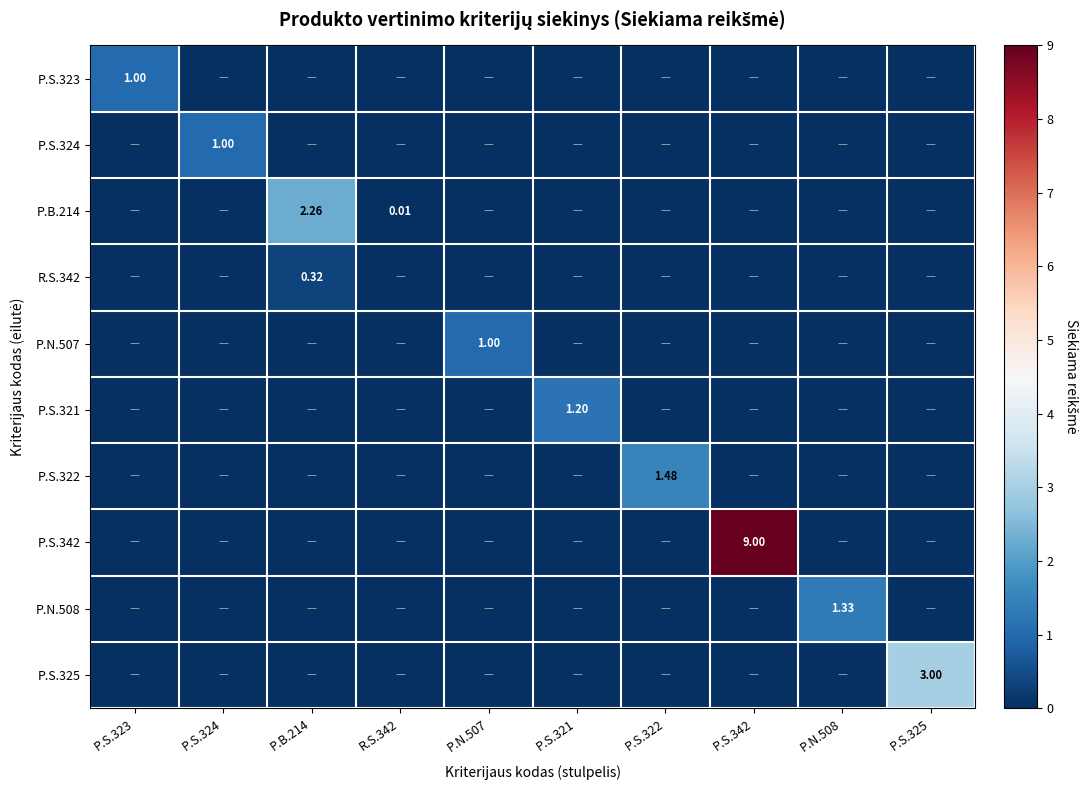

What is the highest value of the P.S.325 series?

3.0